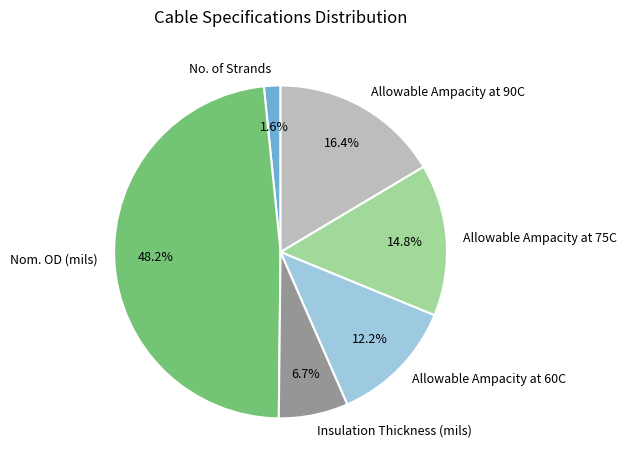

True or false: No. of Strands accounts for 10% of the total.

False